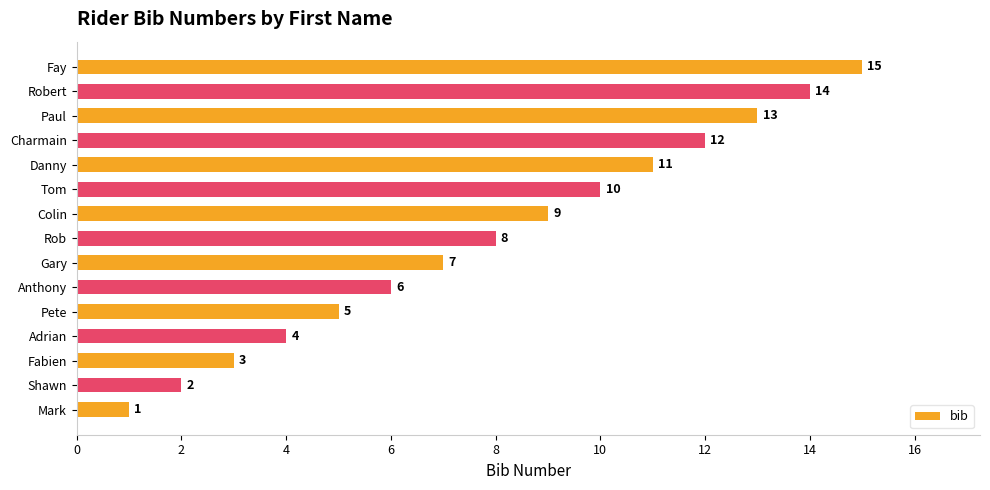

What is the greatest value displayed?

15